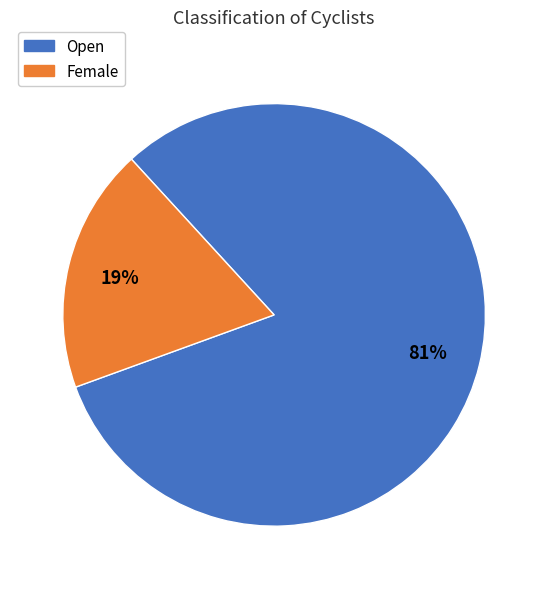

Combined, do Open and Female account for over 50%?

Yes